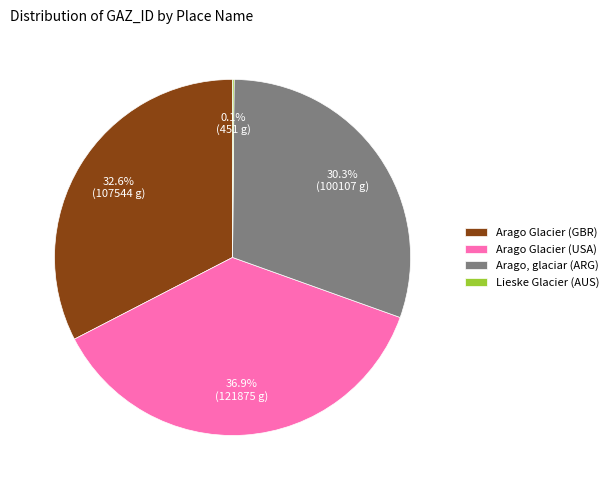

Is there any slice that represents more than half of the pie?

No